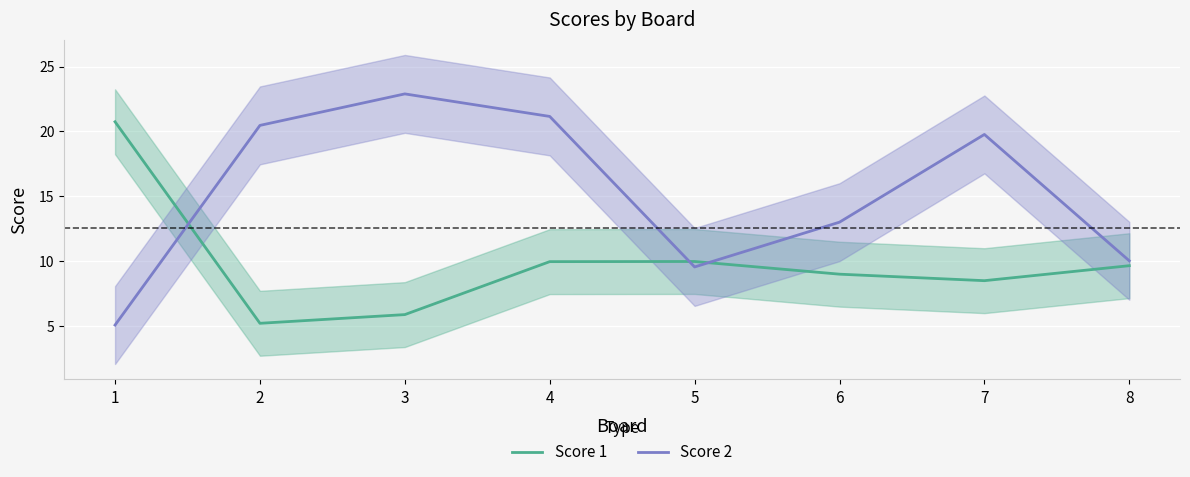

Which series has the largest total across all categories?

Score 2